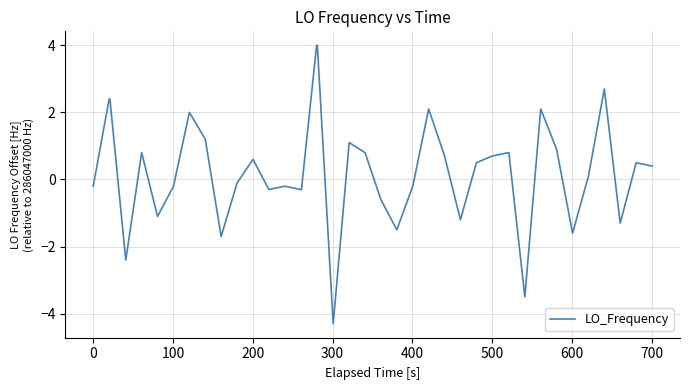

What is the greatest value displayed?

4.0